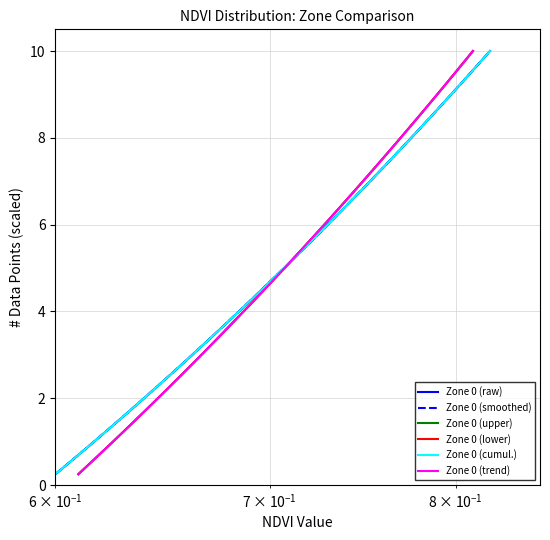

True or false: Zone 0 (raw) and Zone 0 (upper) cross at least once.

False